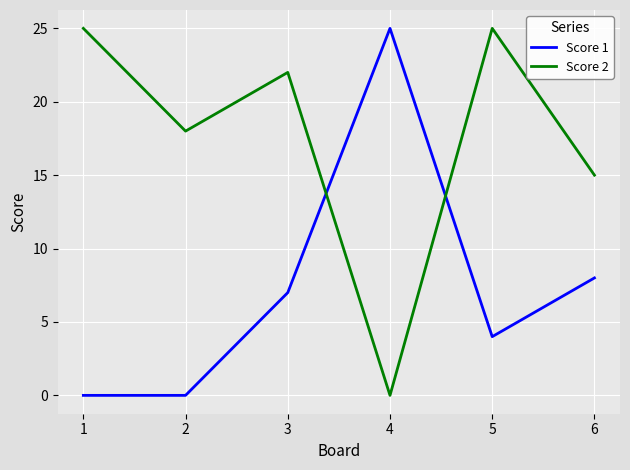

List the series in order of their overall mean, lowest first.

Score 1, Score 2